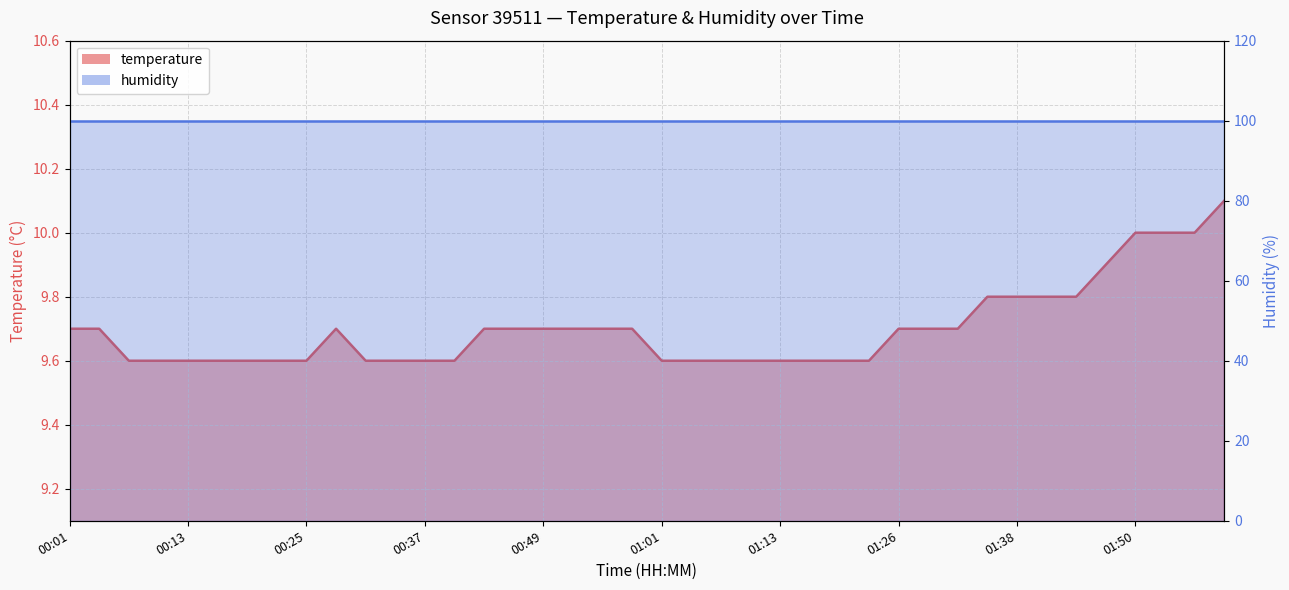

Is it true that the value at 00:16 is 16.5?

False